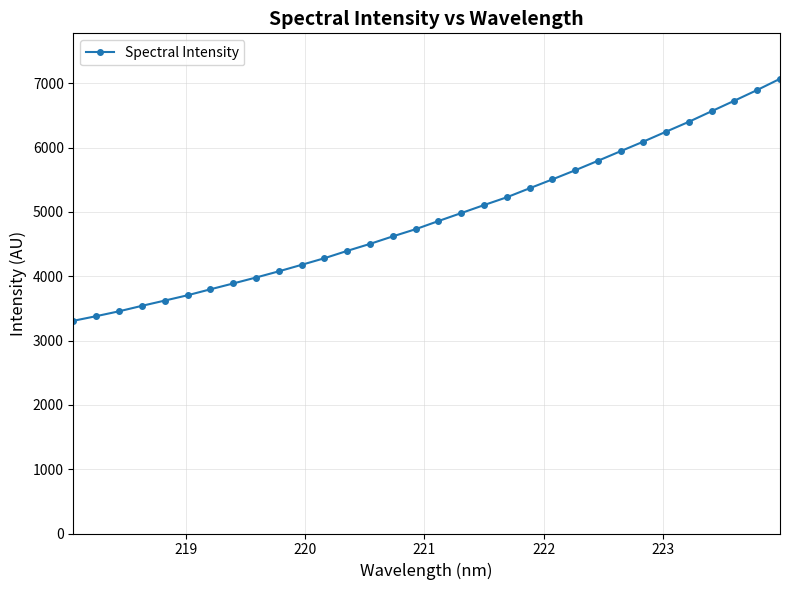

What is the difference between the second highest and minimum values?

3588.8